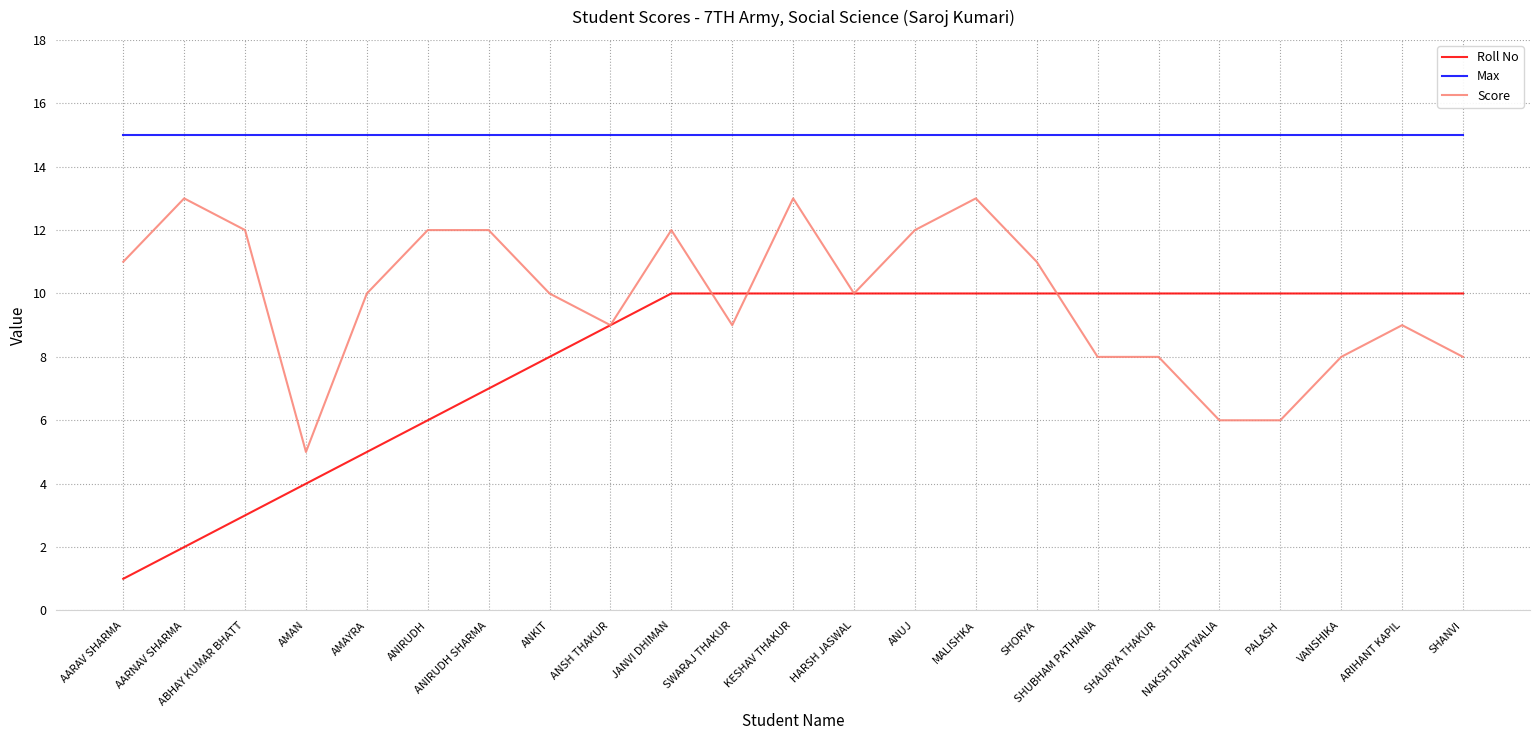

What position from the right is ABHAY KUMAR BHATT?

21